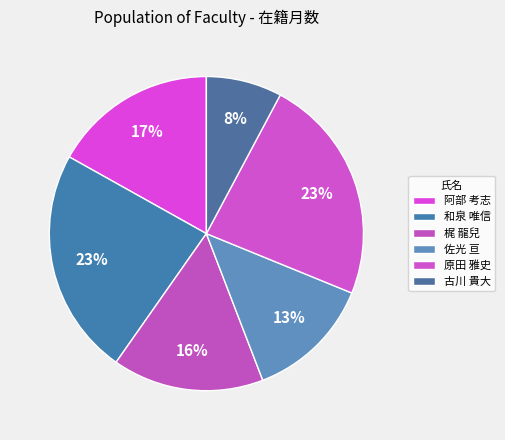

Rank the categories by value from lowest to highest.

古川 貴大, 佐光 亘, 梶 龍兒, 阿部 考志, 和泉 唯信, 原田 雅史